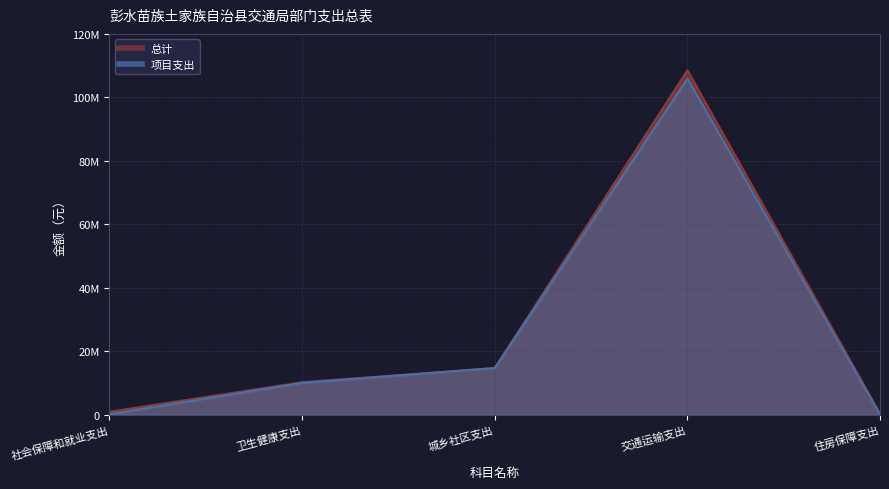

Rank the series by their maximum value, from lowest to highest.

项目支出, 总计